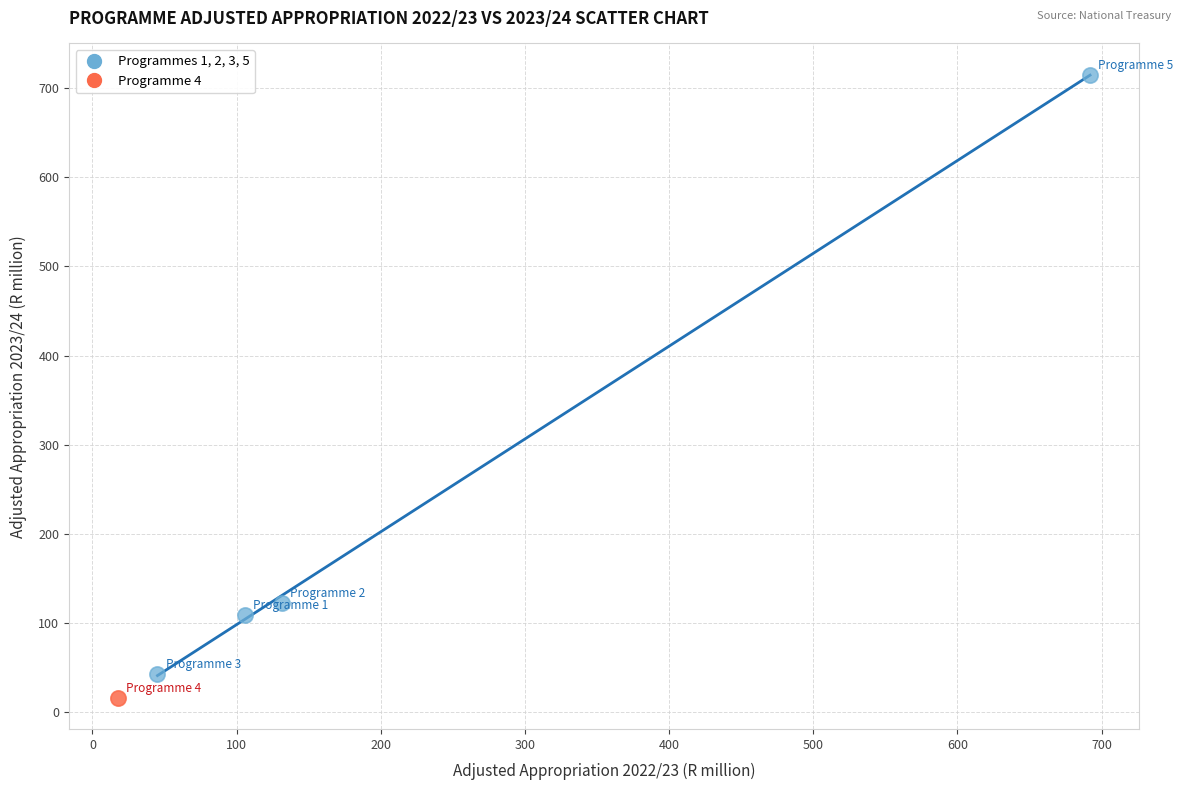

What are all the series names shown in the legend?

Programmes 1, 2, 3, 5, Programme 4